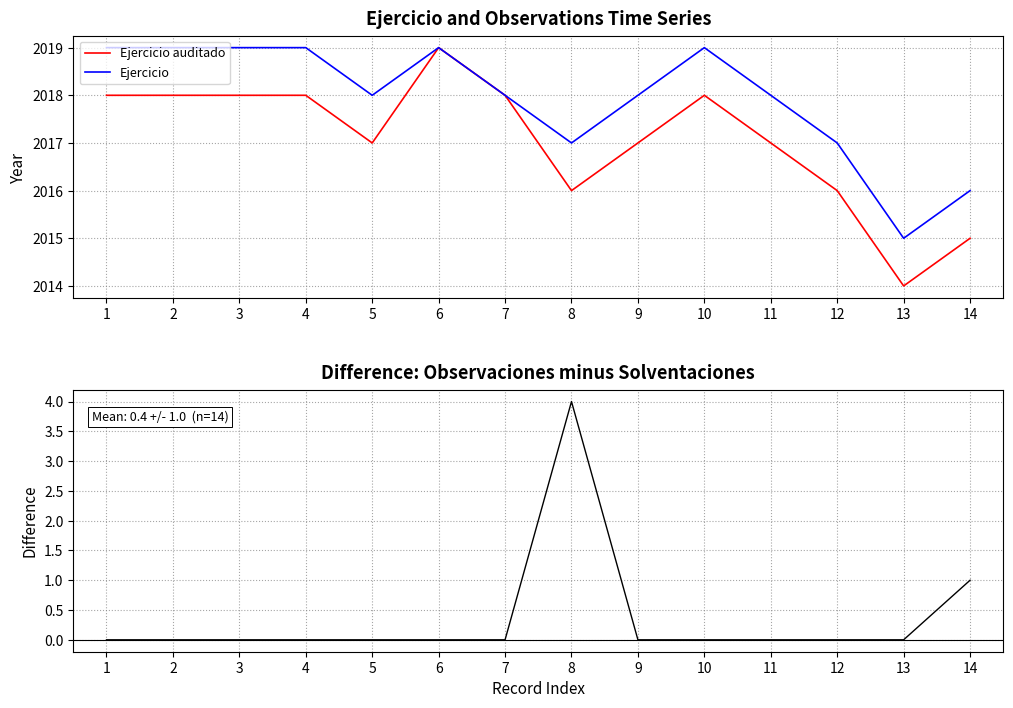

Reading left to right, extract all data points from this chart.

Ejercicio auditado: 1=2018	2=2018	3=2018	4=2018	5=2017	6=2019	7=2018	8=2016	9=2017	10=2018	11=2017	12=2016	13=2014	14=2015
Ejercicio: 1=2019	2=2019	3=2019	4=2019	5=2018	6=2019	7=2018	8=2017	9=2018	10=2019	11=2018	12=2017	13=2015	14=2016
Observaciones minus Solventaciones: 1=0	2=0	3=0	4=0	5=0	6=0	7=0	8=4	9=0	10=0	11=0	12=0	13=0	14=1